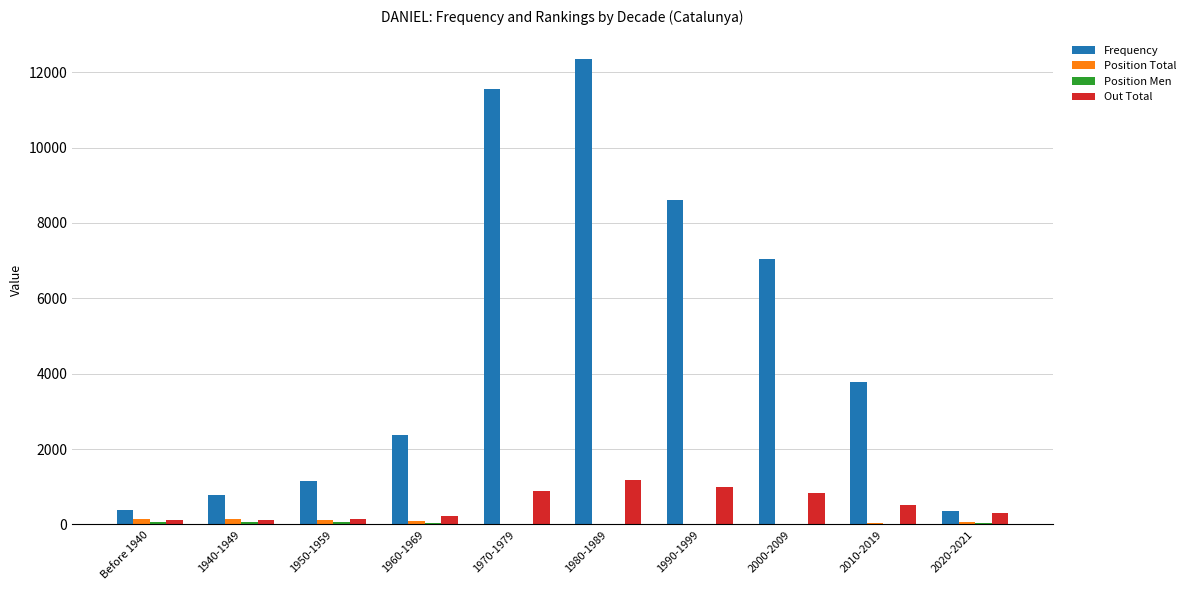

What is the sum of all Frequency values?

48333